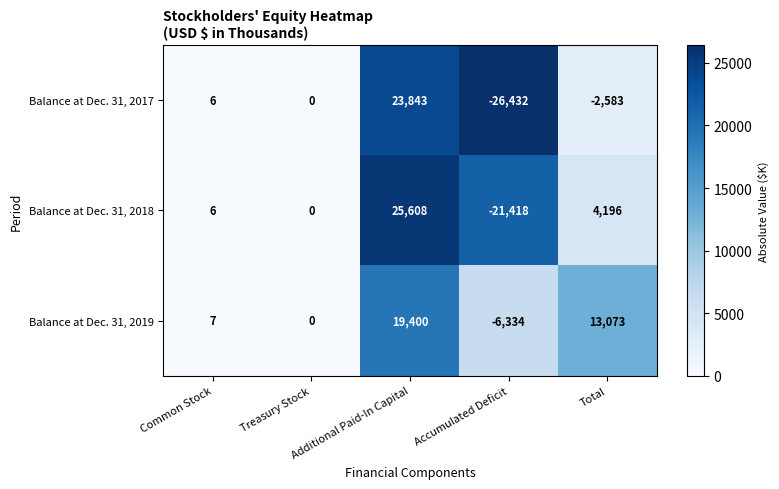

What is the difference between the maximum and minimum values in the Balance at Dec. 31, 2017 series?

50275